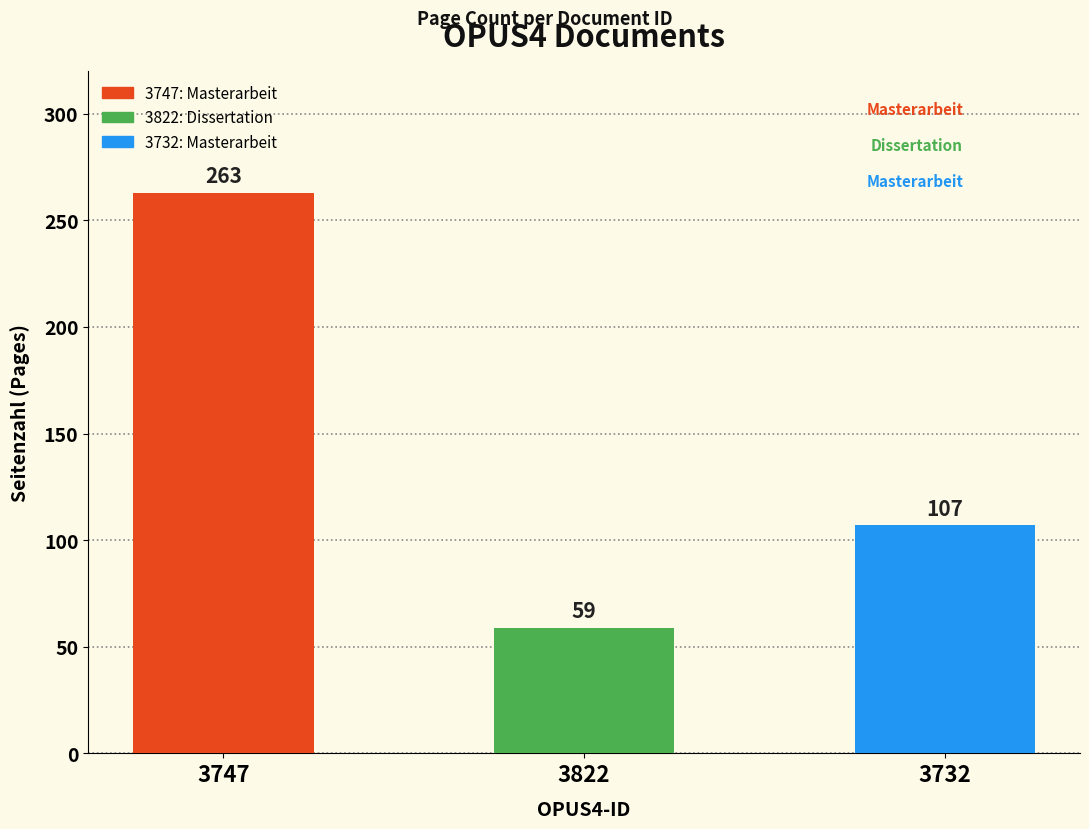

Does the chart contain any negative values?

No